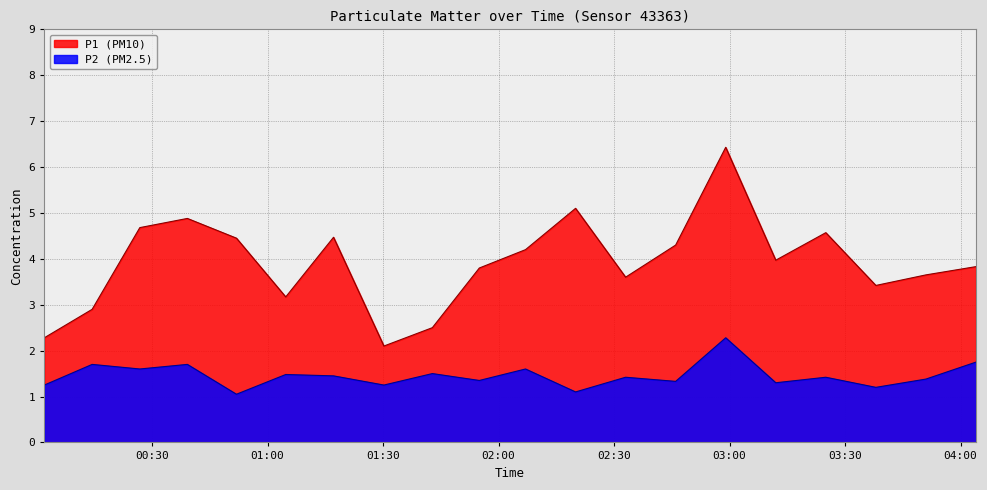

At which category does the chart reach its peak across all series?

2022-08-19T02:59:00